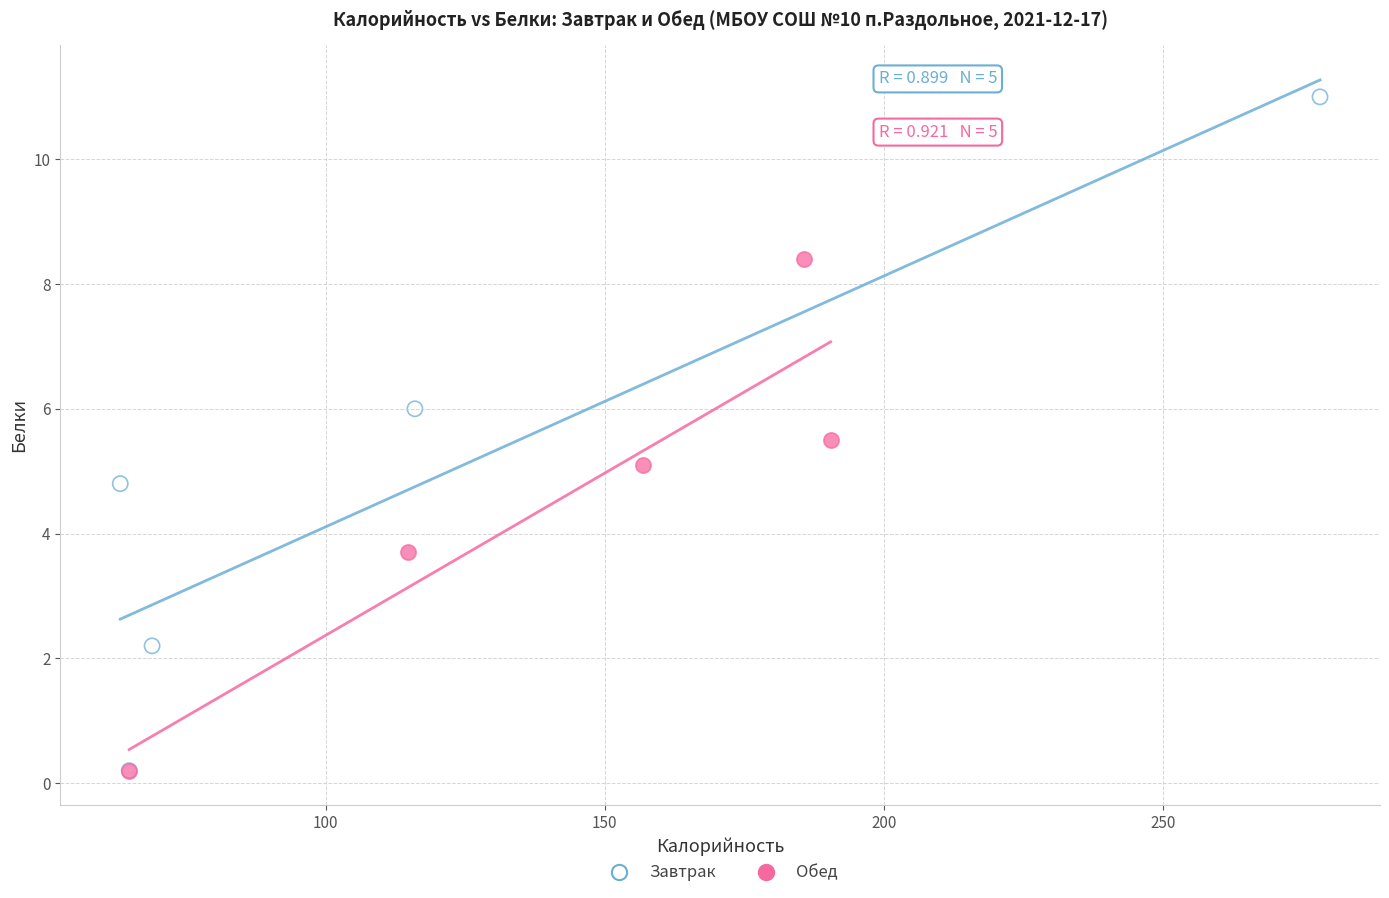

Which series contains the highest Y value?

Завтрак